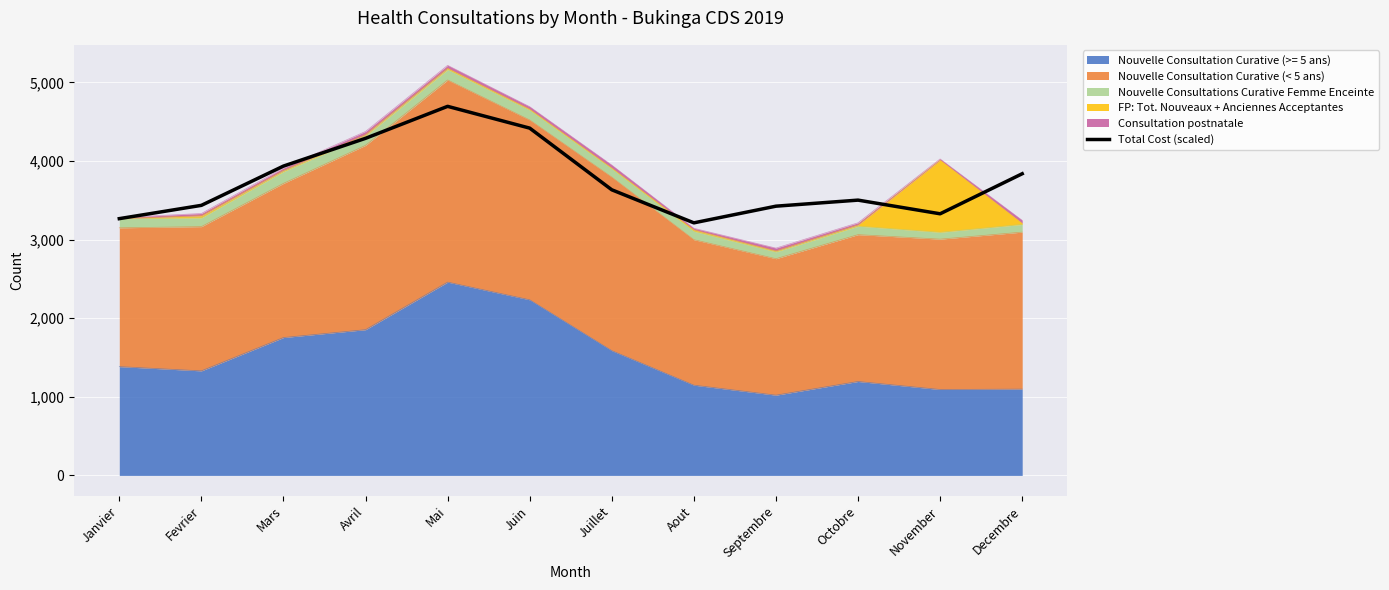

Between Avril and Juillet, which is larger?

Avril